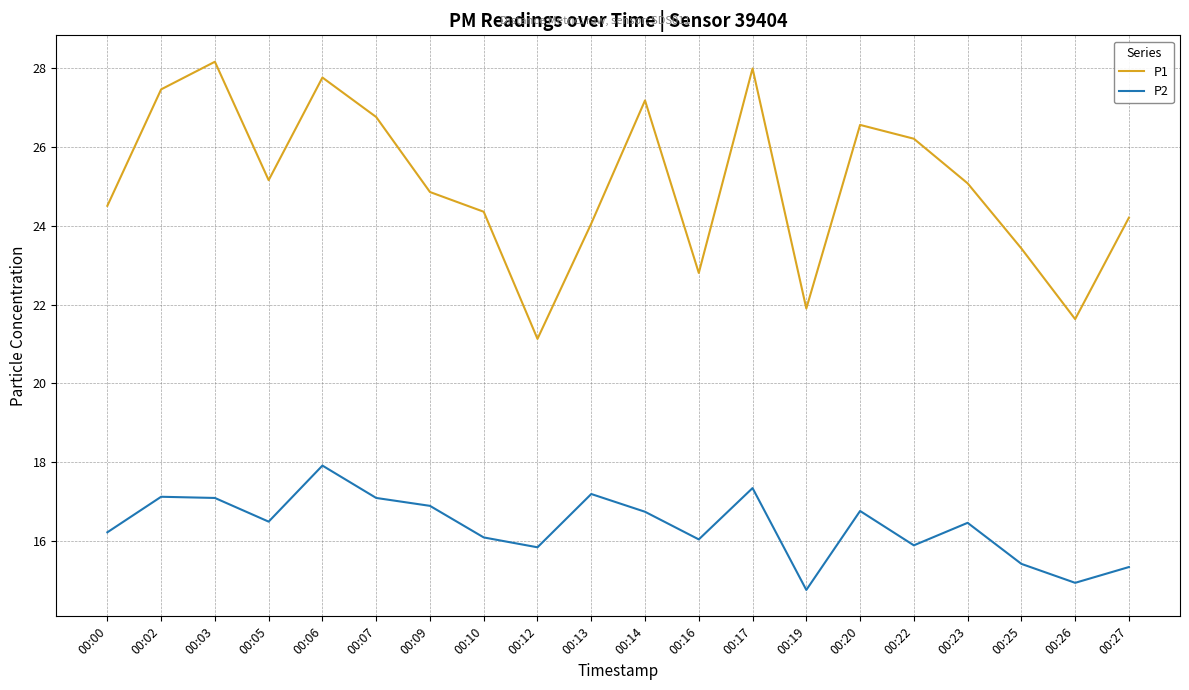

What is the average value of the P2 series?

16.4